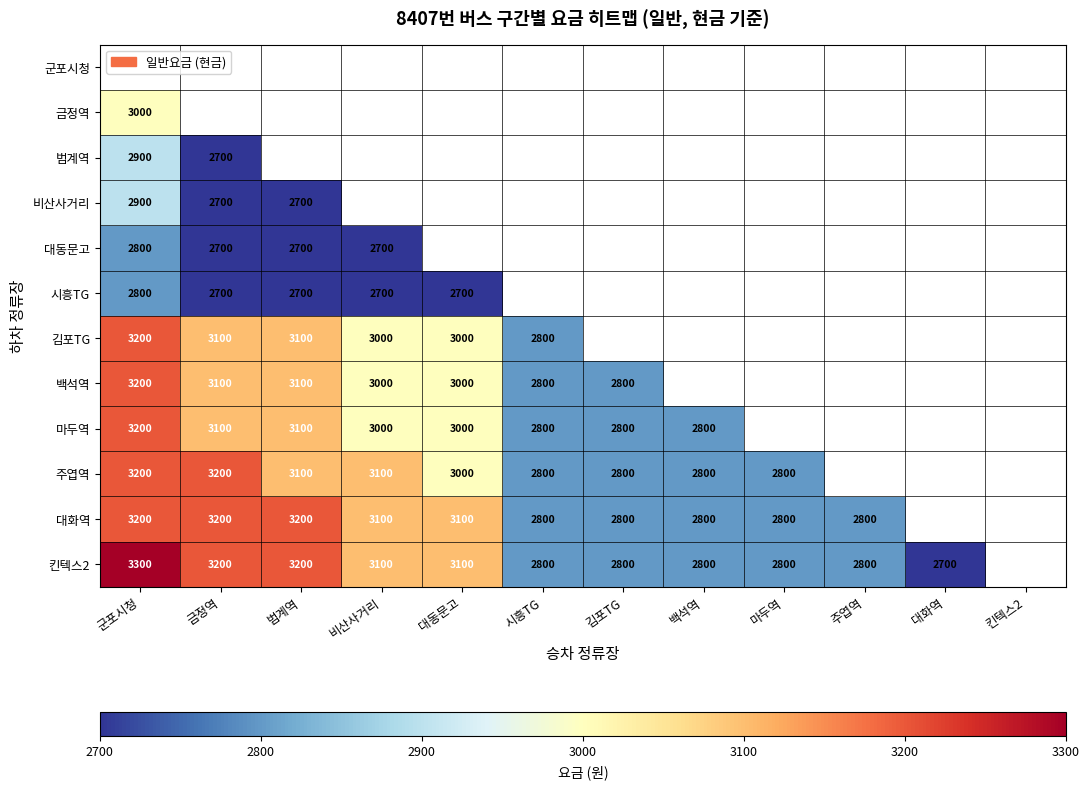

Is the value of 비산사거리 at 금정역 greater than the value of 킨텍스2 at 마두역?

No